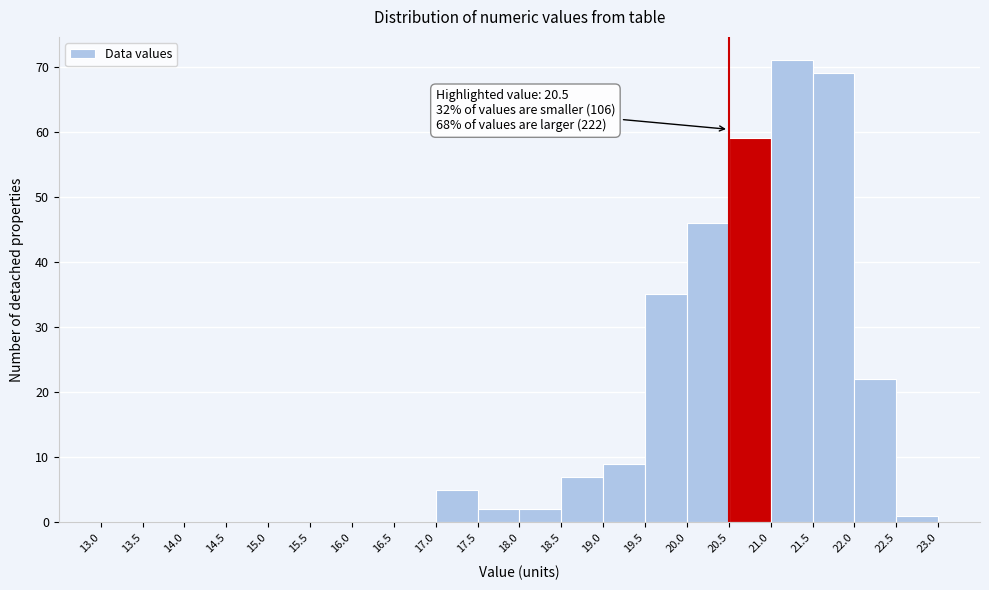

Which range on the x-axis has the tallest bar?

21.0 to 21.5